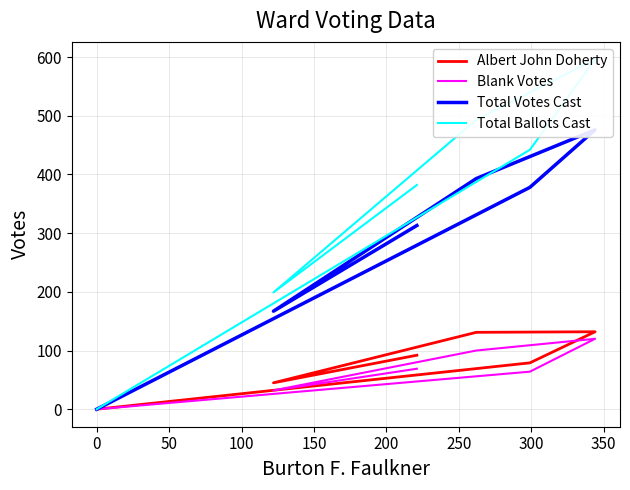

What is the value of the Total Votes Cast point at the 5th from the left?

378